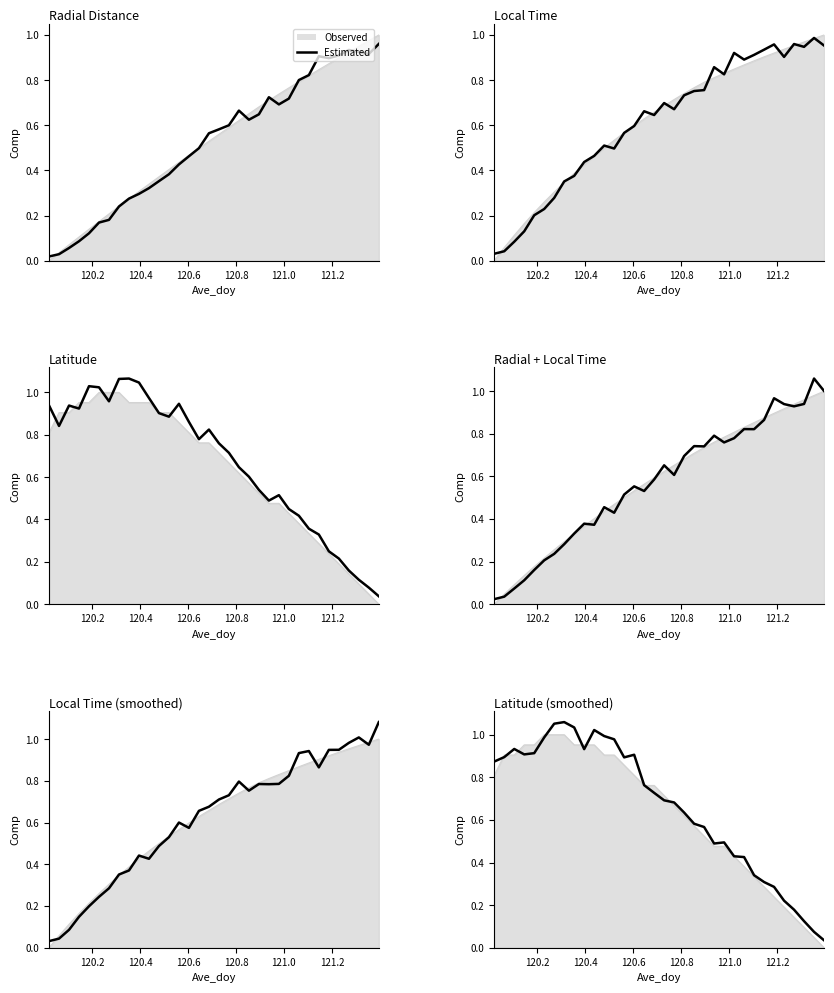

What is the value of the 24th point from the left?

0.5